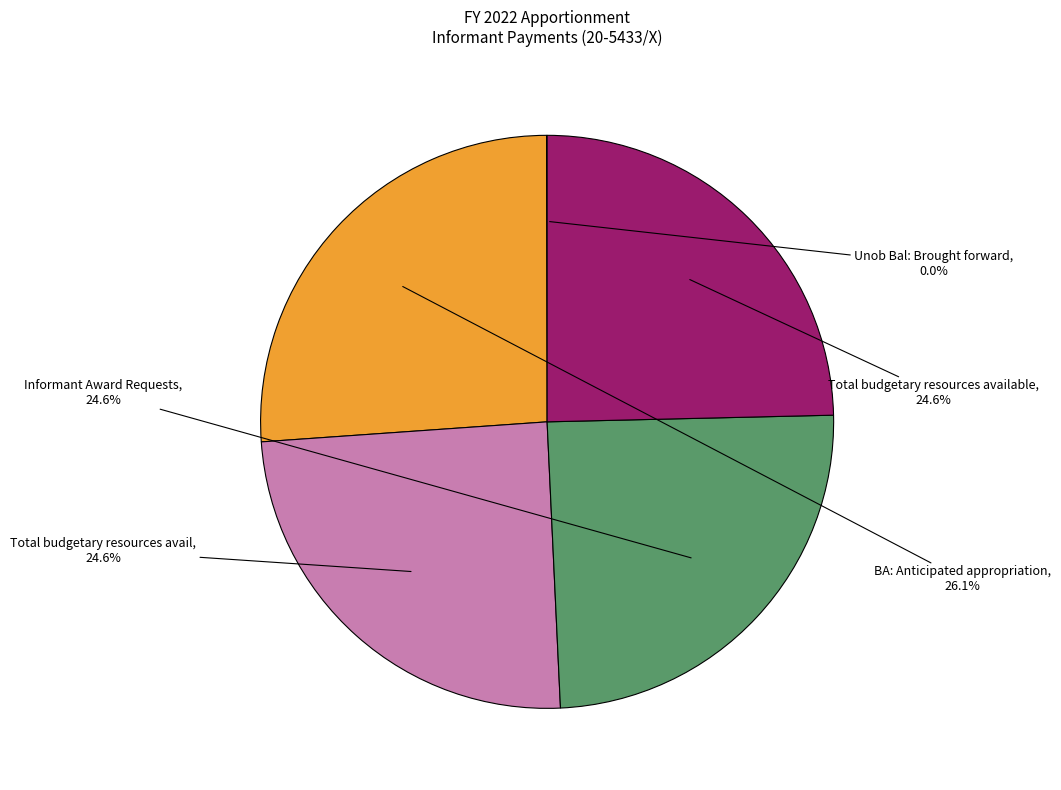

Is there any slice that represents more than half of the pie?

No